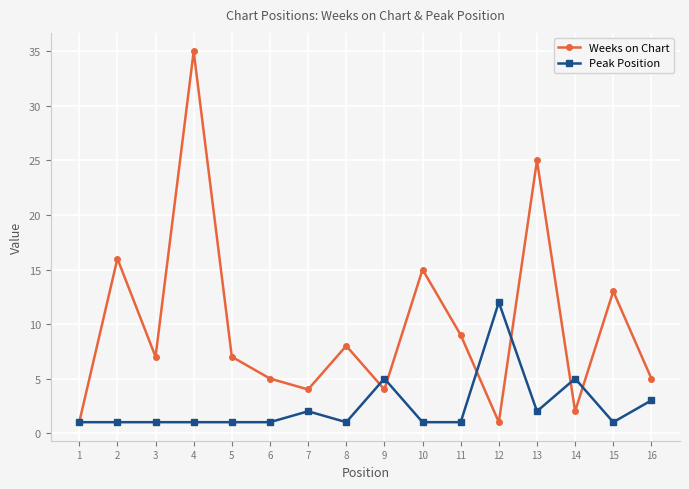

Reading left to right, list all the values displayed in this chart.

Weeks on Chart: 1	16	7	35	7	5	4	8	4	15	9	1	25	2	13	5
Peak Position: 1	1	1	1	1	1	2	1	5	1	1	12	2	5	1	3